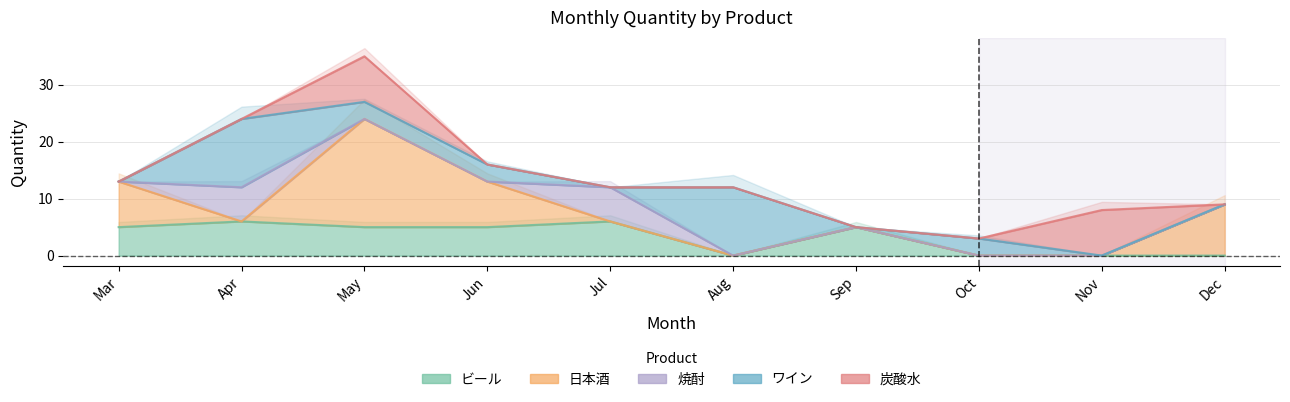

What is the sum of all ビール values?

32